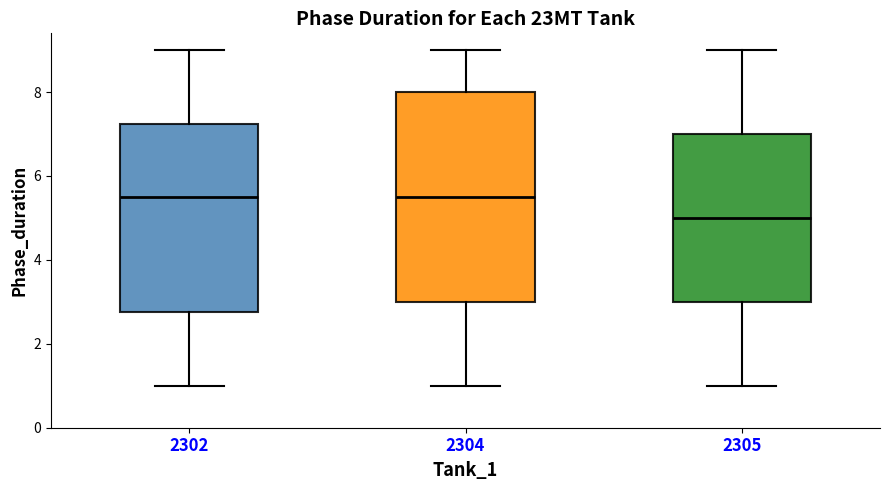

Where does the median line of the box at x = 2305 sit on the y-axis? The values are not printed on the chart, so give them approximately, as read against the axis.

5.0